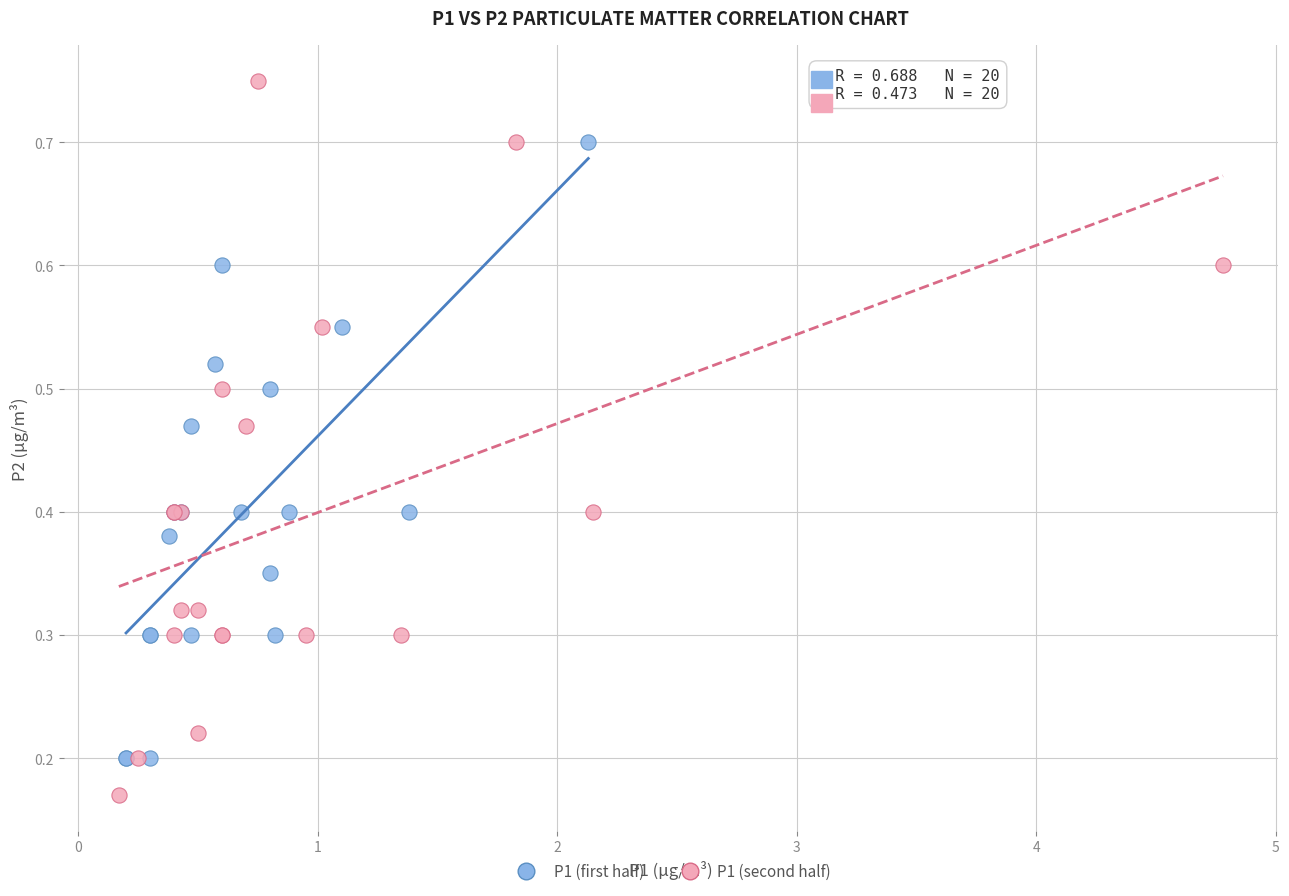

Which series contains the highest Y value?

P1 (second half)